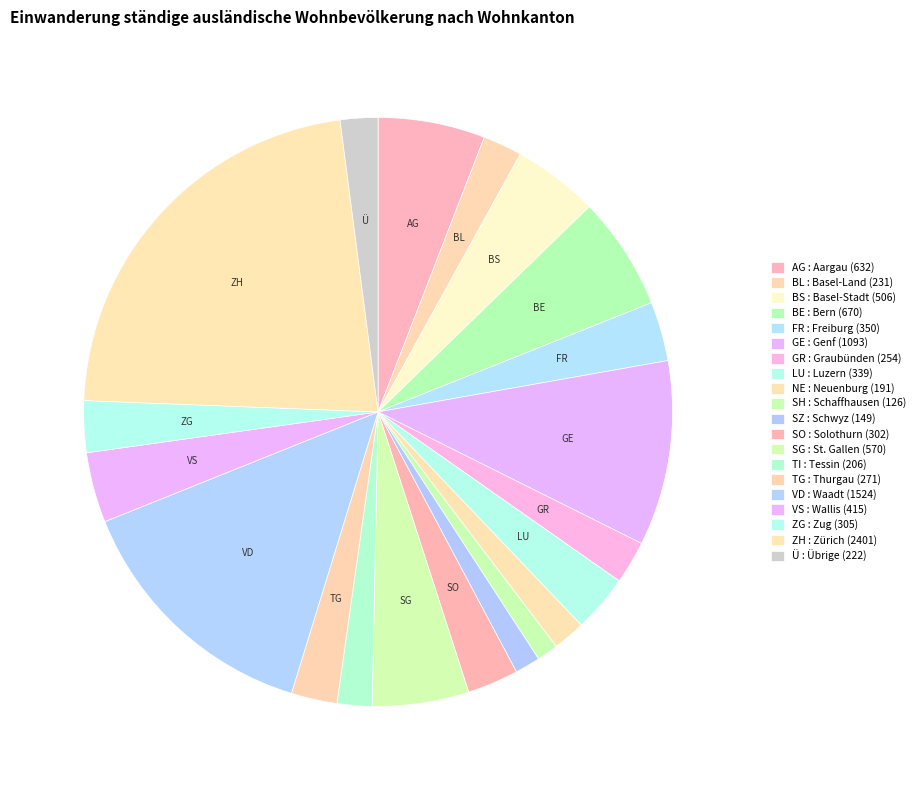

To the nearest percent, what is the difference between the largest and smallest slice percentages?

21%